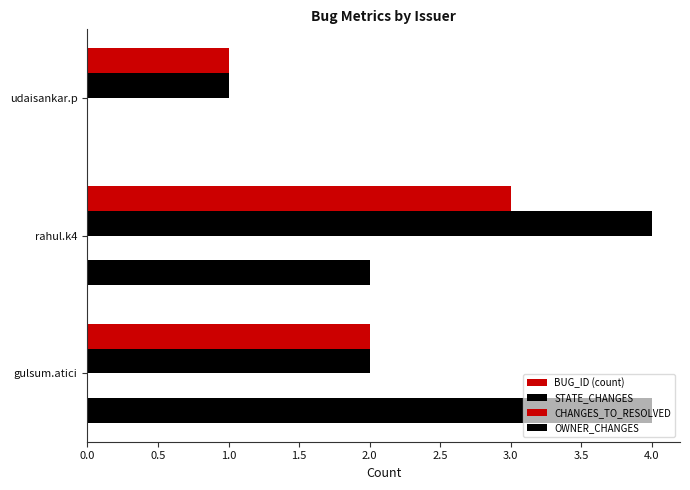

Which series has the largest total across all categories?

STATE_CHANGES